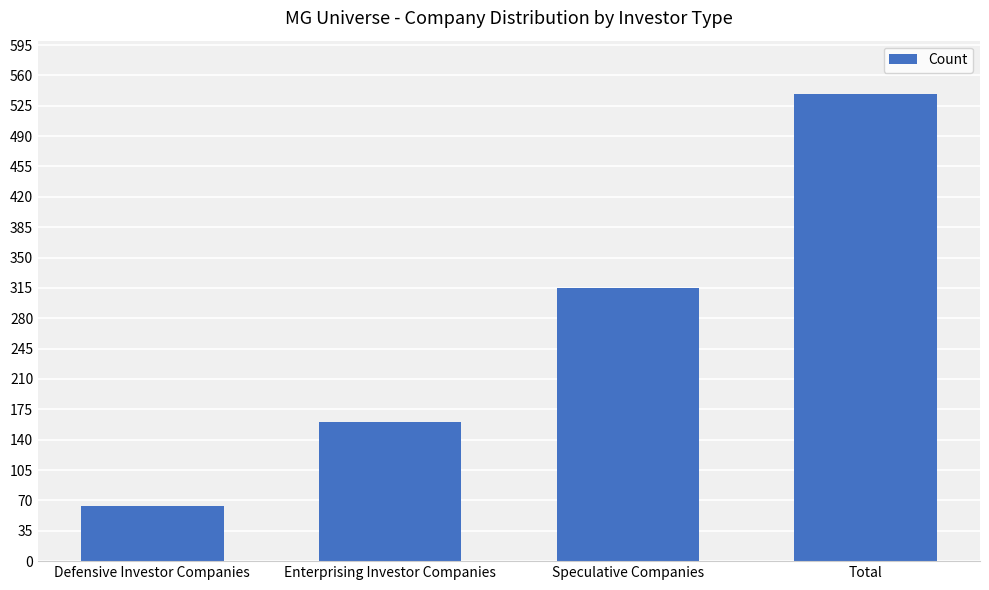

Reading right to left, what are all the values shown in this chart?

538	315	160	63